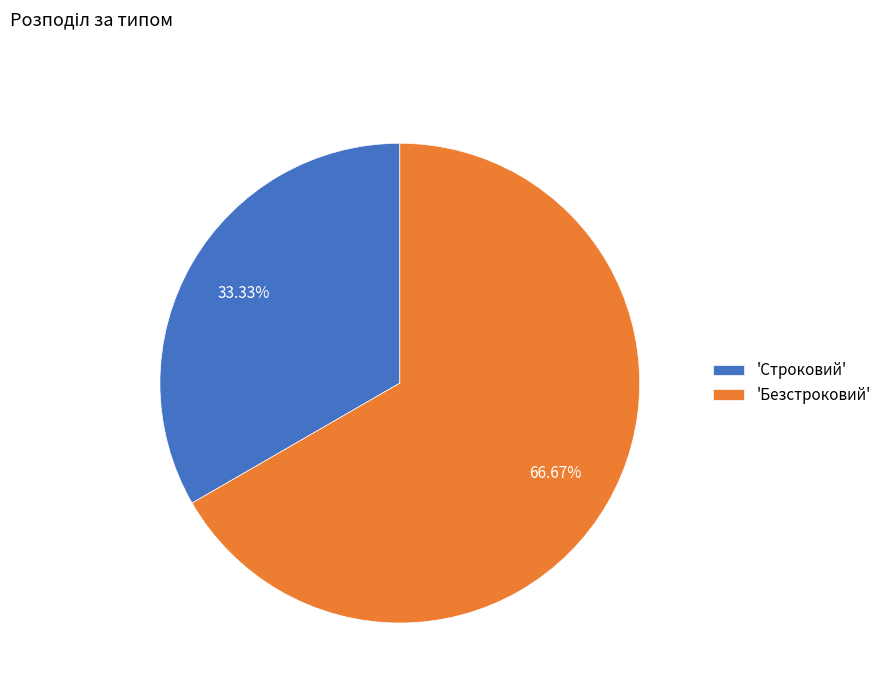

Does 'Безстроковий' represent more than half of the total?

Yes